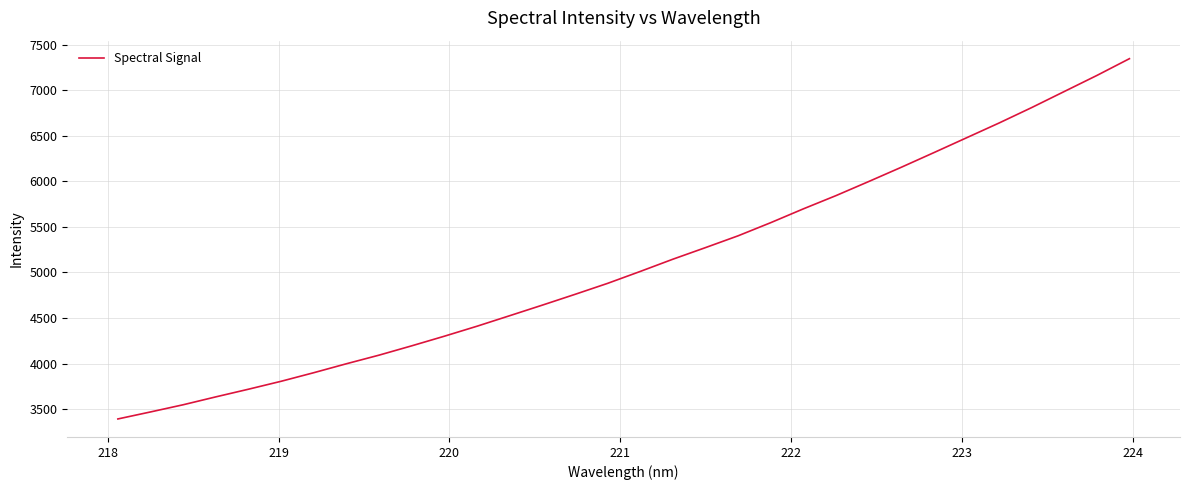

What is the maximum value shown in the chart?

7345.0